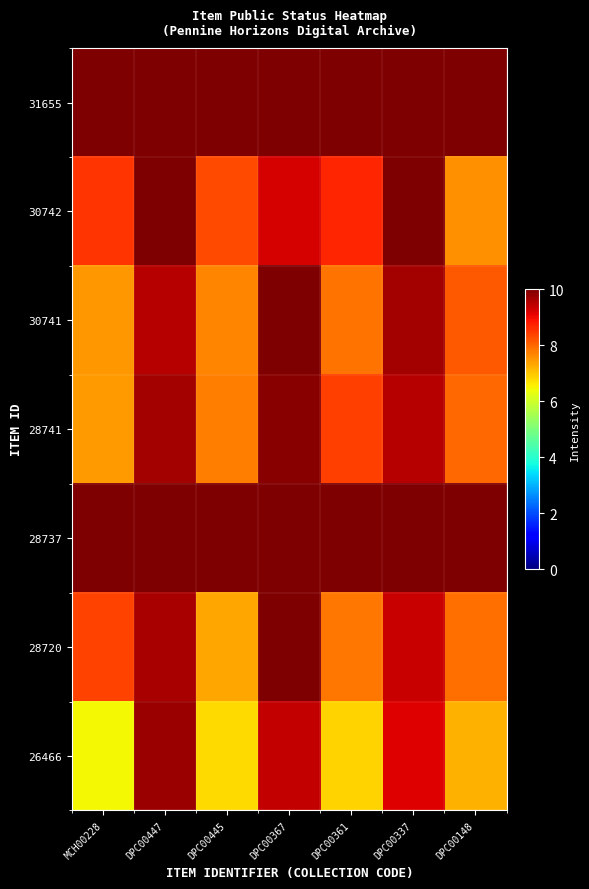

Rank the series at MCH00228 from highest to lowest value.

31655, 28737, 30742, 28720, 30741, 28741, 26466